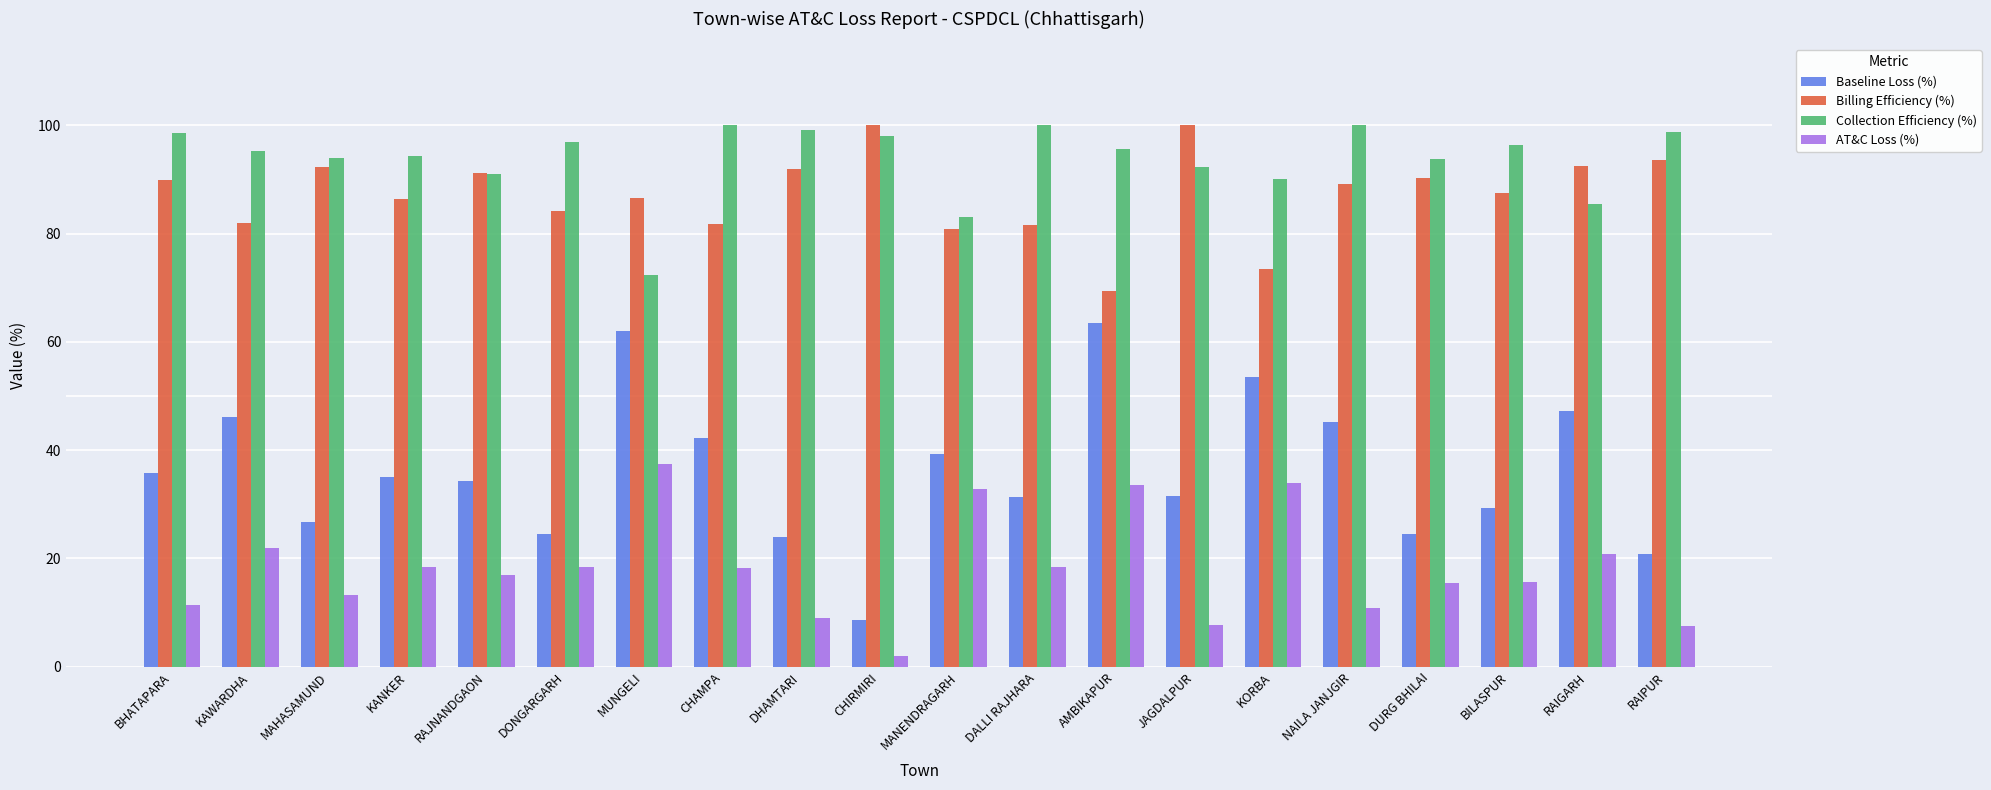

Is the value of Billing Efficiency (%) at AMBIKAPUR greater than the value of Collection Efficiency (%) at CHAMPA?

No